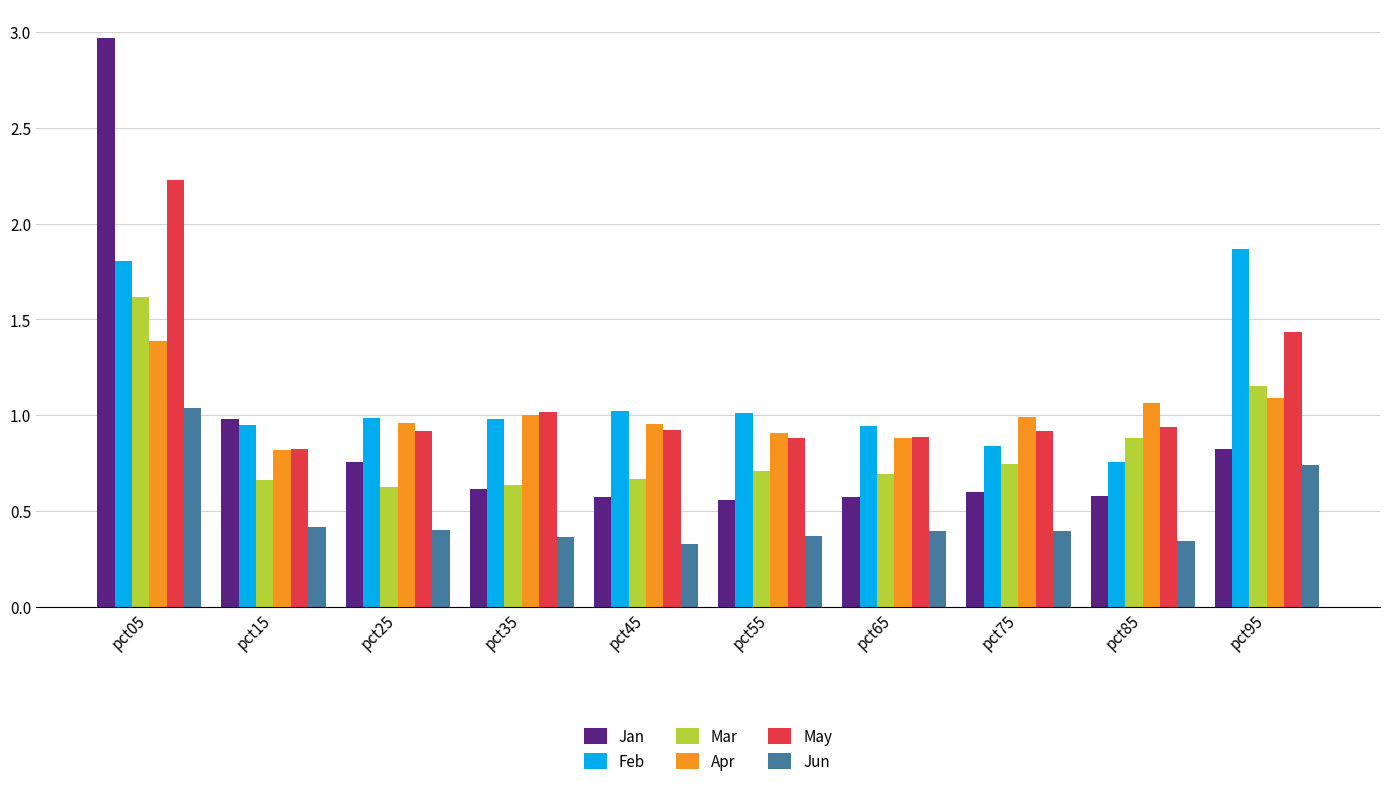

Which series has the widest spread of values?

Jan